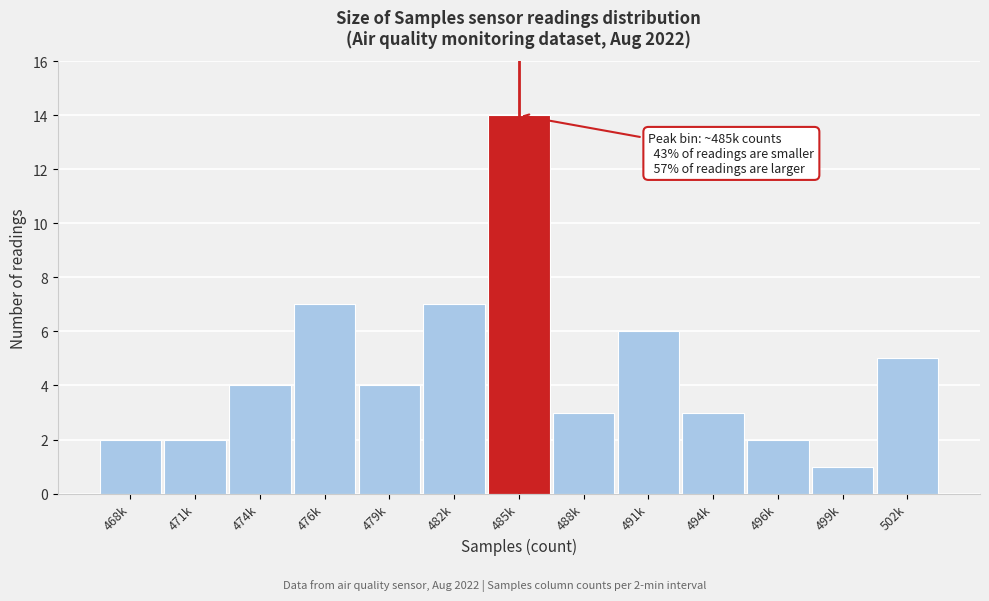

Reading left to right, transcribe all the data shown in this chart.

468k=2	471k=2	474k=4	476k=7	479k=4	482k=7	485k=14	488k=3	491k=6	494k=3	496k=2	499k=1	502k=5